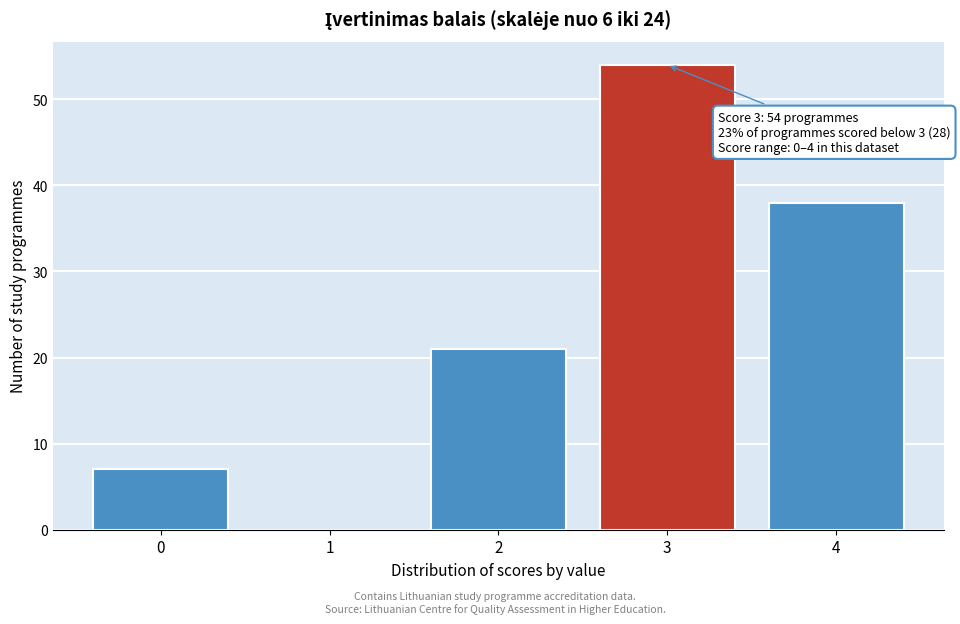

Reading right to left, list all the values displayed in this chart.

4=38	3=54	2=21	1=0	0=7